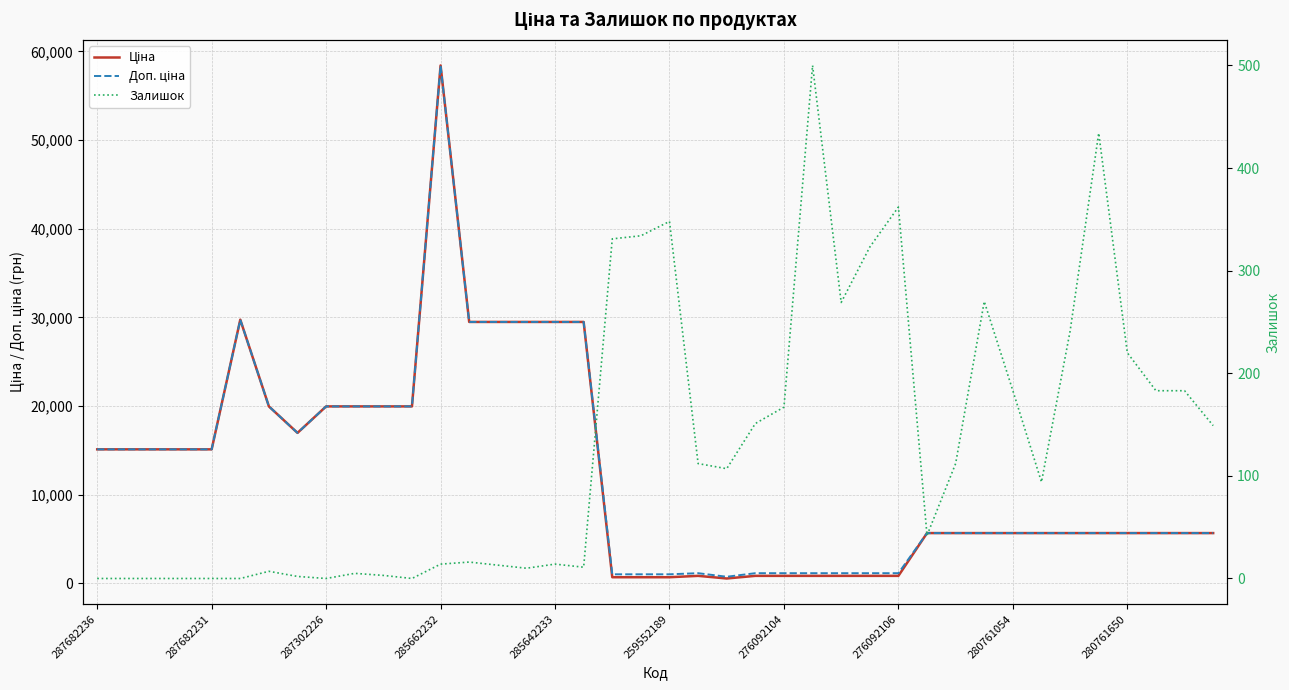

Count the number of data series in this chart.

3